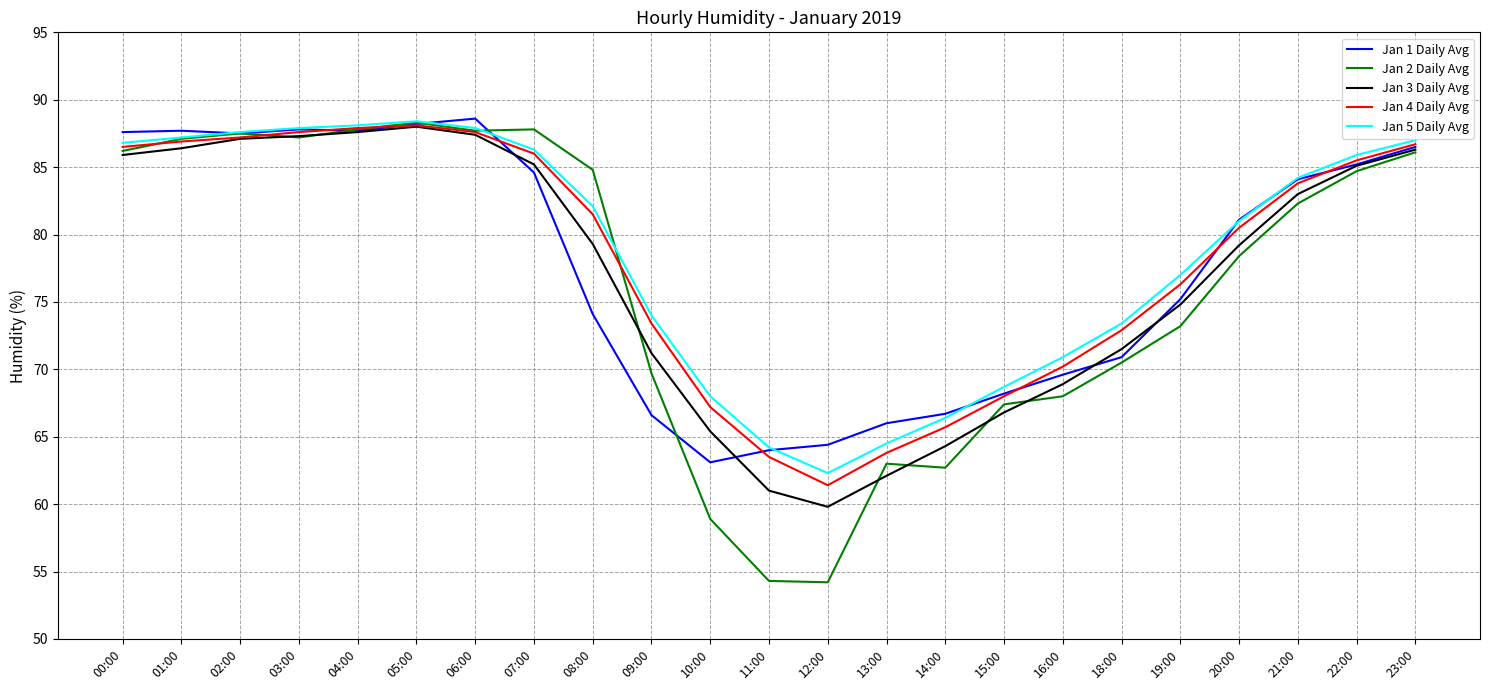

The value of Jan 2 Daily Avg at 01:00 is 87.1. True or false?

True